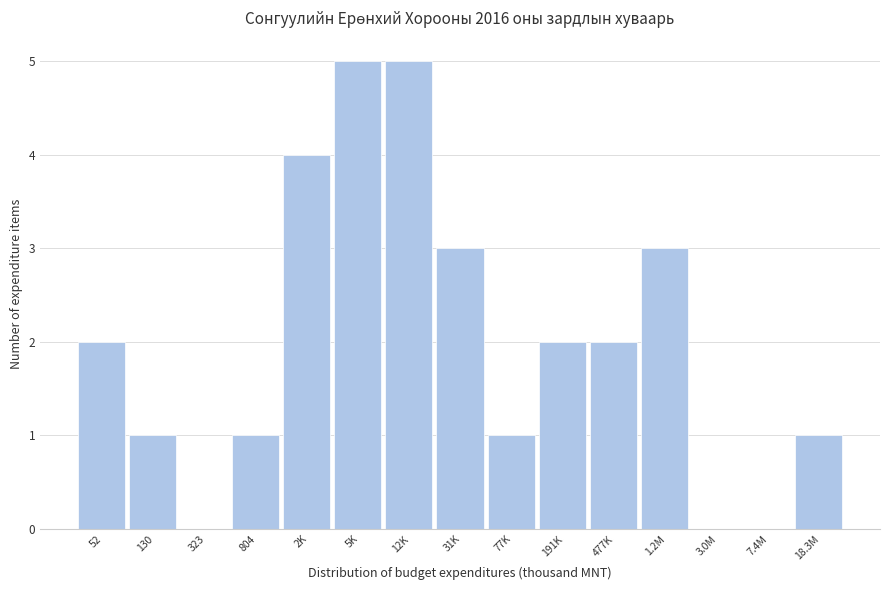

Reading left to right, list all the values displayed in this chart.

52=2	130=1	323=0	804=1	2K=4	5K=5	12K=5	31K=3	77K=1	191K=2	477K=2	1.2M=3	3.0M=0	7.4M=0	18.3M=1